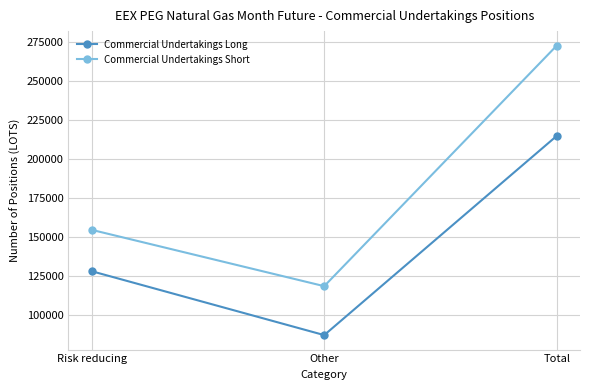

How many data points in Commercial Undertakings Short are less than 154414?

1